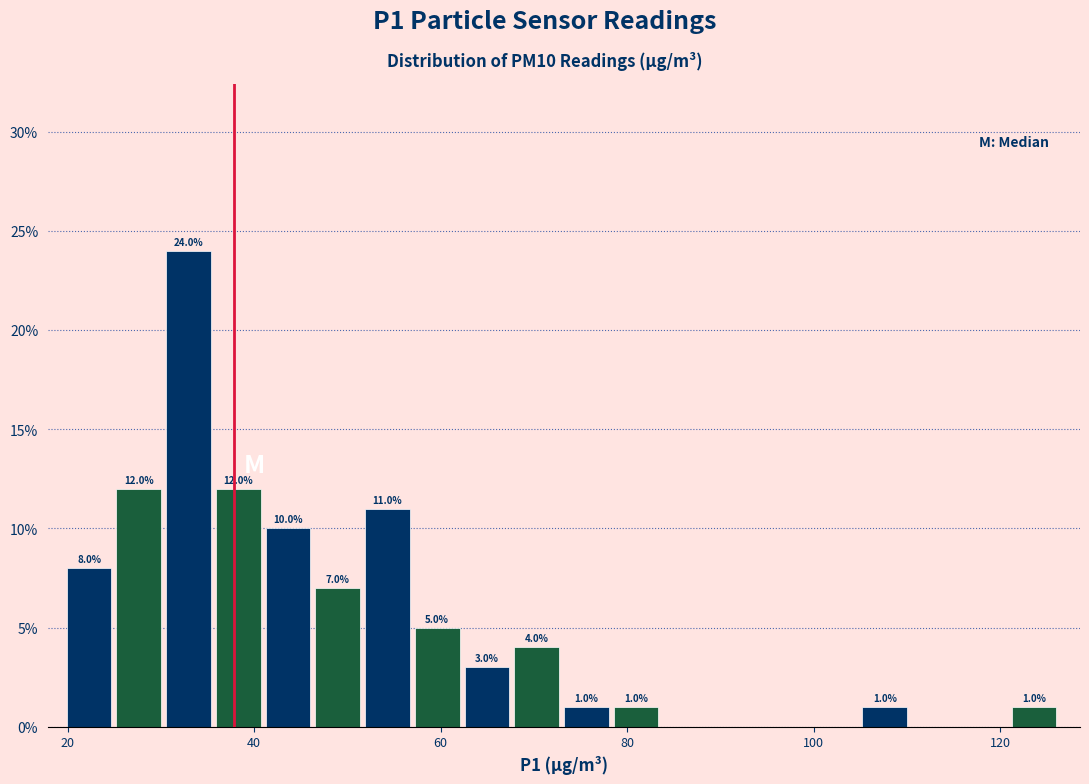

Read against the x-axis, roughly where is the centre of the tallest bar?

32